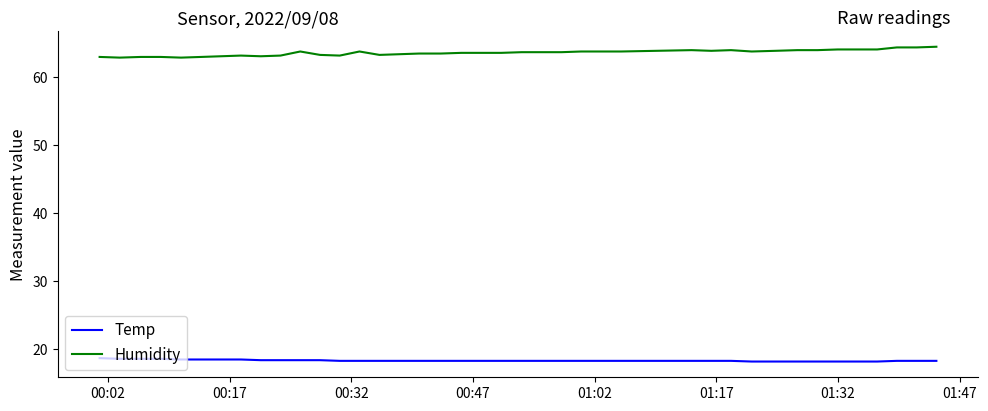

Which series has the largest total across all categories?

Humidity